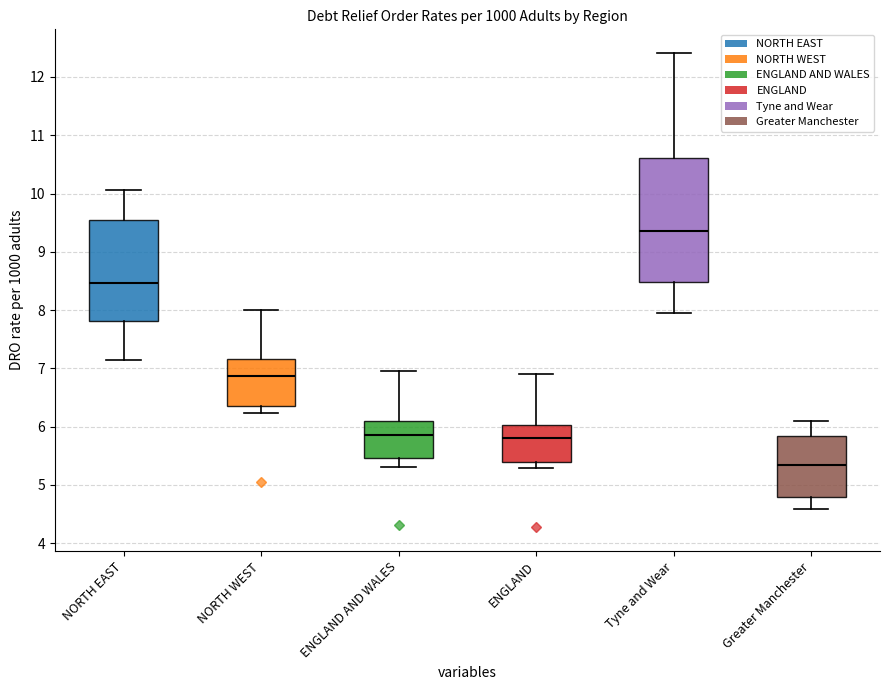

Which box is the tallest, from its lower edge to its upper edge?

Tyne and Wear